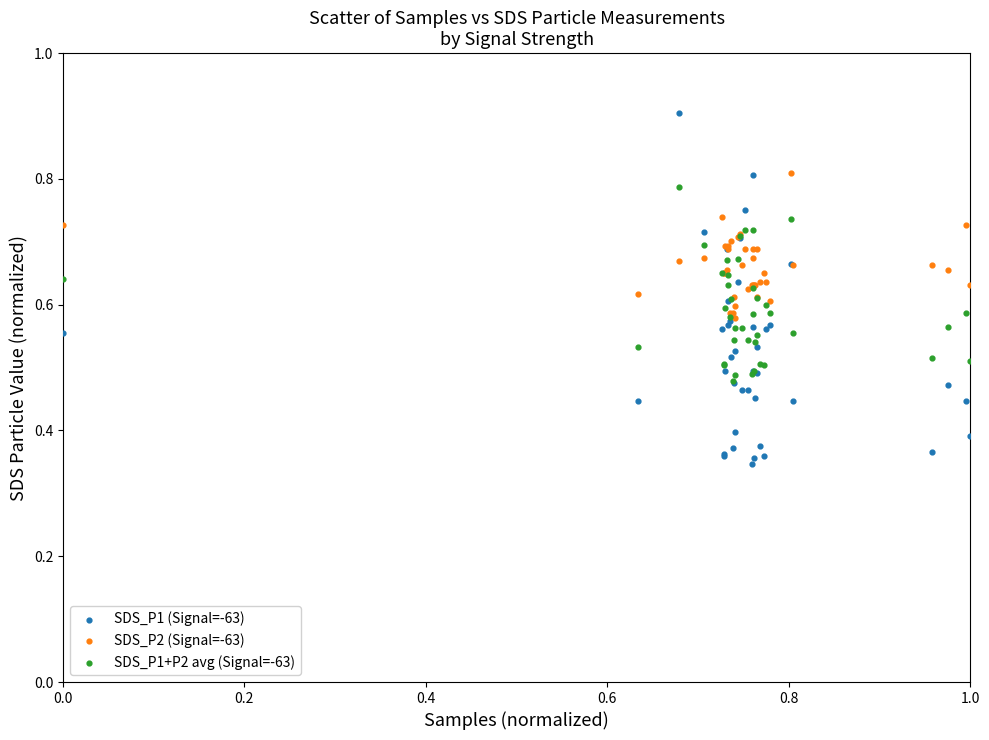

Which series has the widest spread of Y values?

SDS_P1 (Signal=-63)